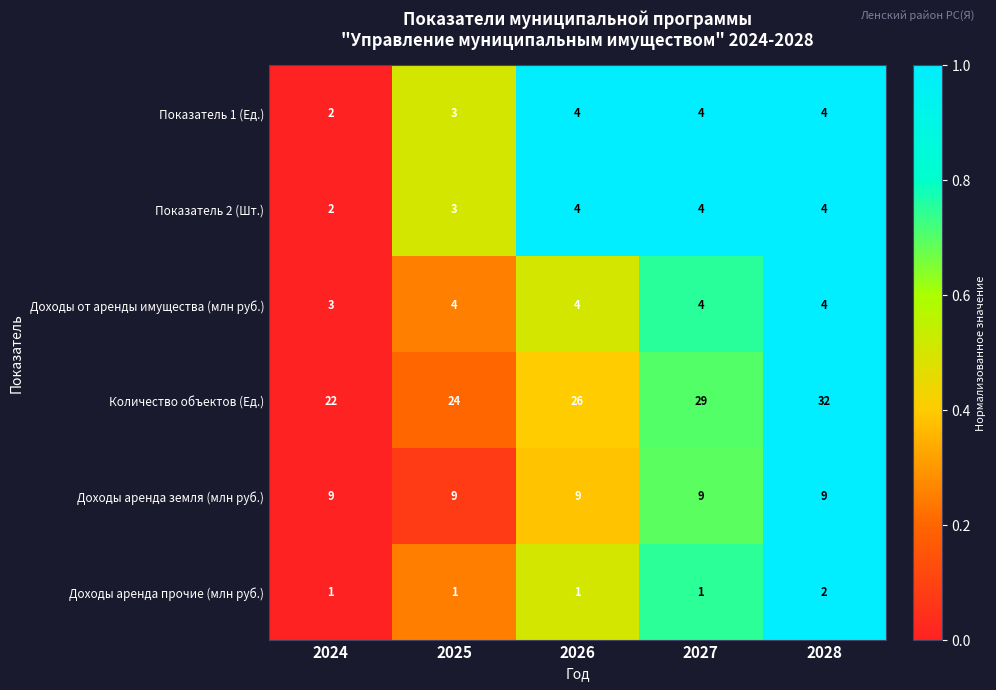

Count the number of data series in this chart.

6